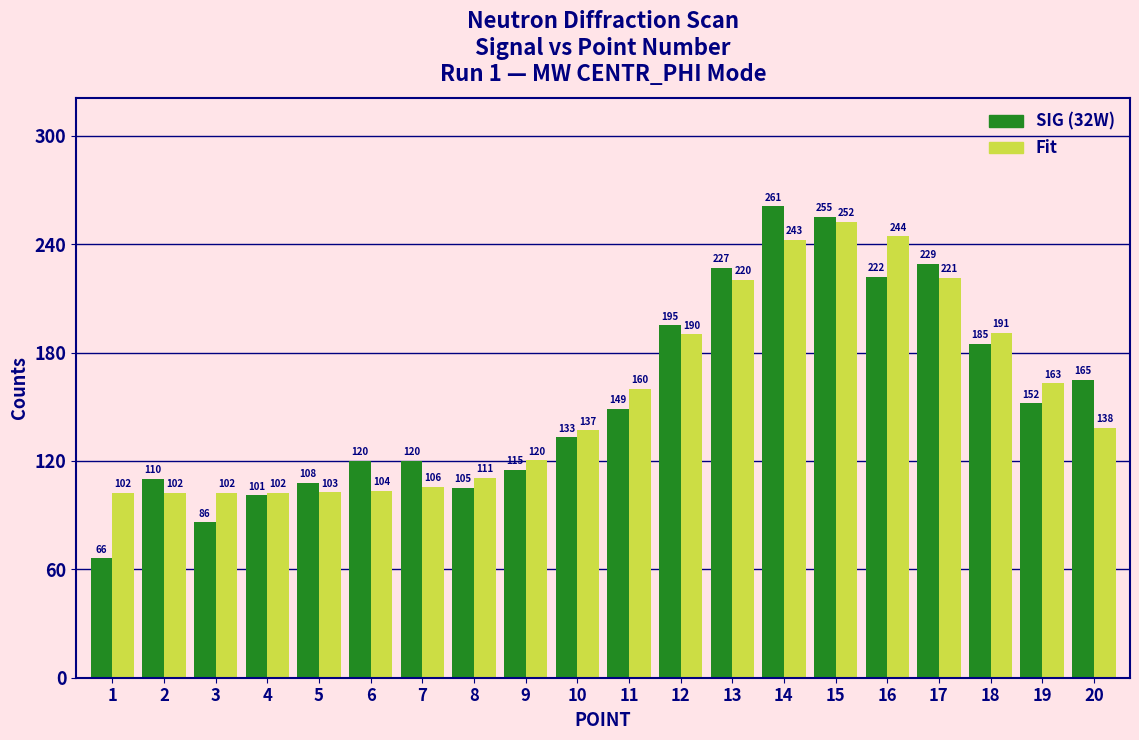

Which series changed the most between 3 and 4?

SIG (32W)